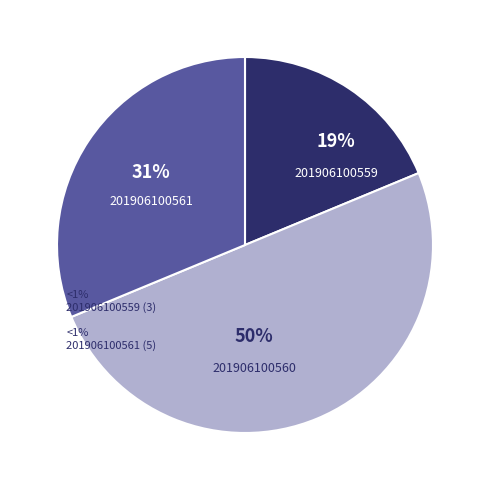

Rank the categories by value from highest to lowest.

201906100560, 201906100561, 201906100559